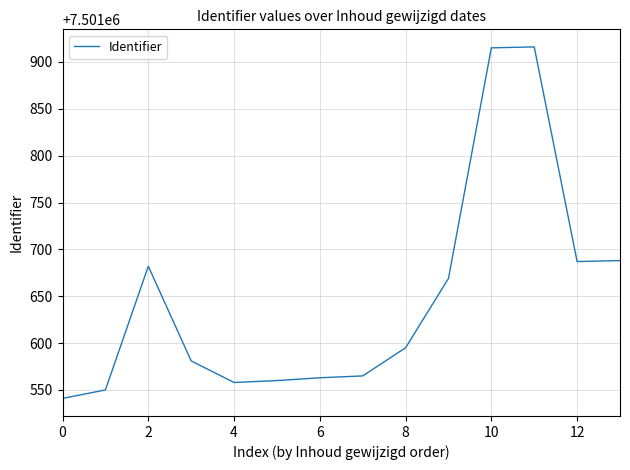

What is the difference between the maximum and minimum values?

375